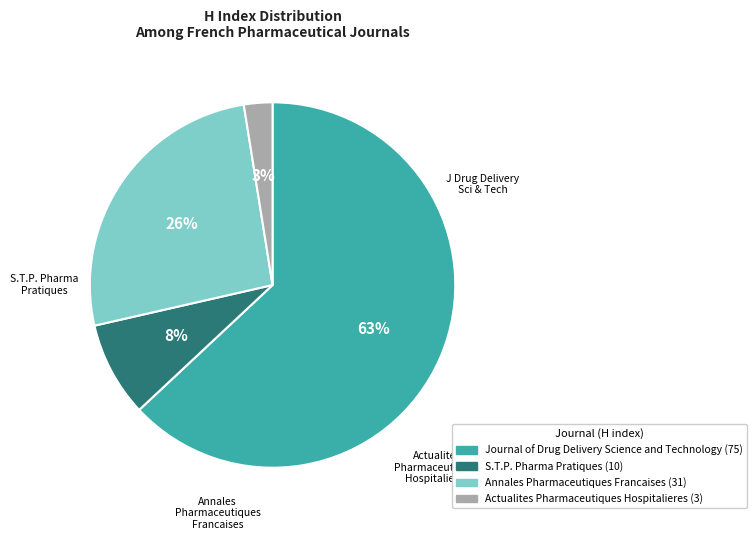

To the nearest percent, what percentage of the pie is Annales Pharmaceutiques Francaises?

26%